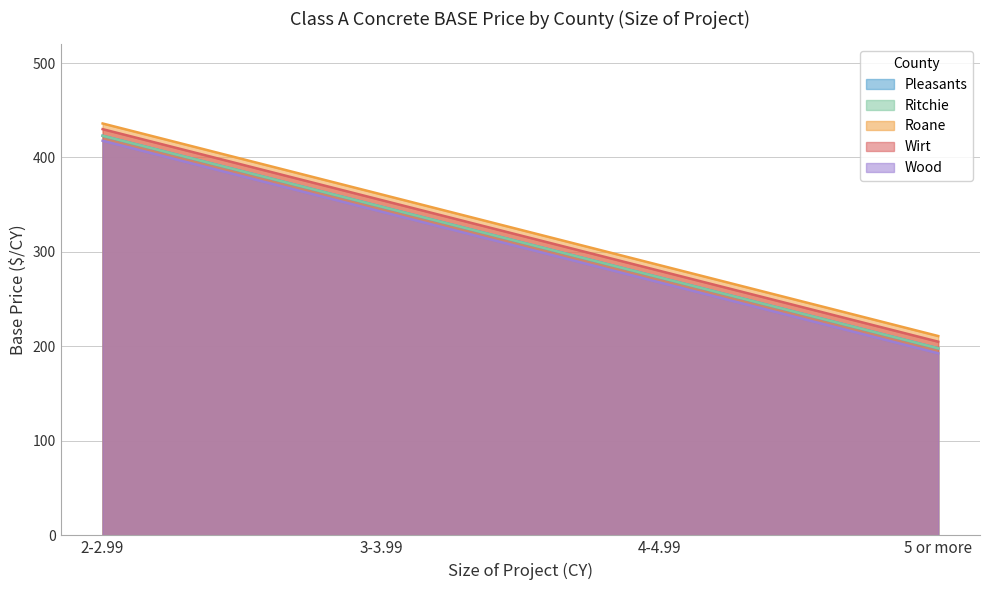

True or false: Roane has more than 0 interior local peaks.

False